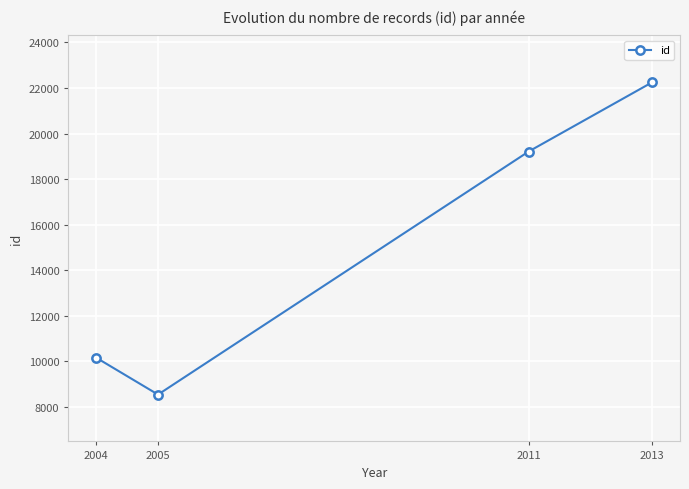

Does the chart have visible grid lines?

Yes